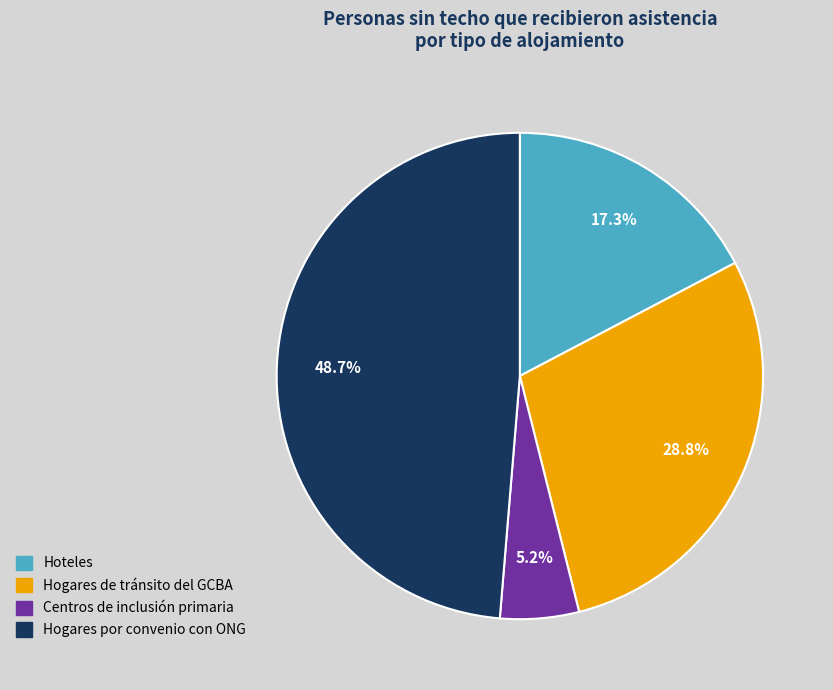

To the nearest percent, what portion does Hogares por convenio con ONG represent?

49%